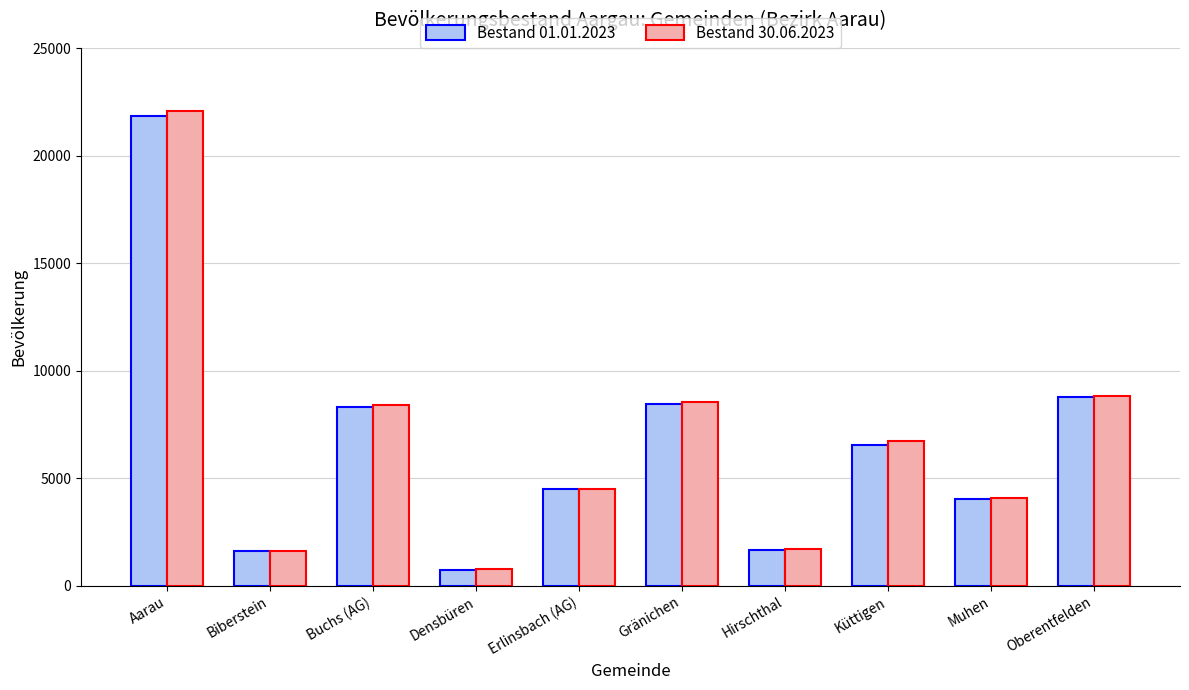

Which series has the widest spread of values?

Bestand 30.06.2023